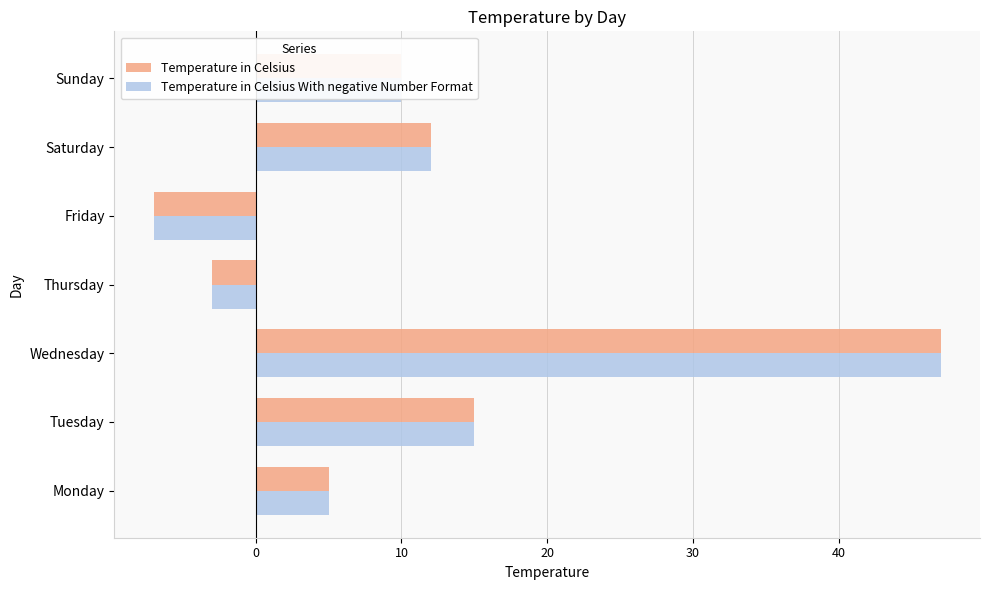

Is it true that Temperature in Celsius With negative Number Format equals -3 at Thursday?

True